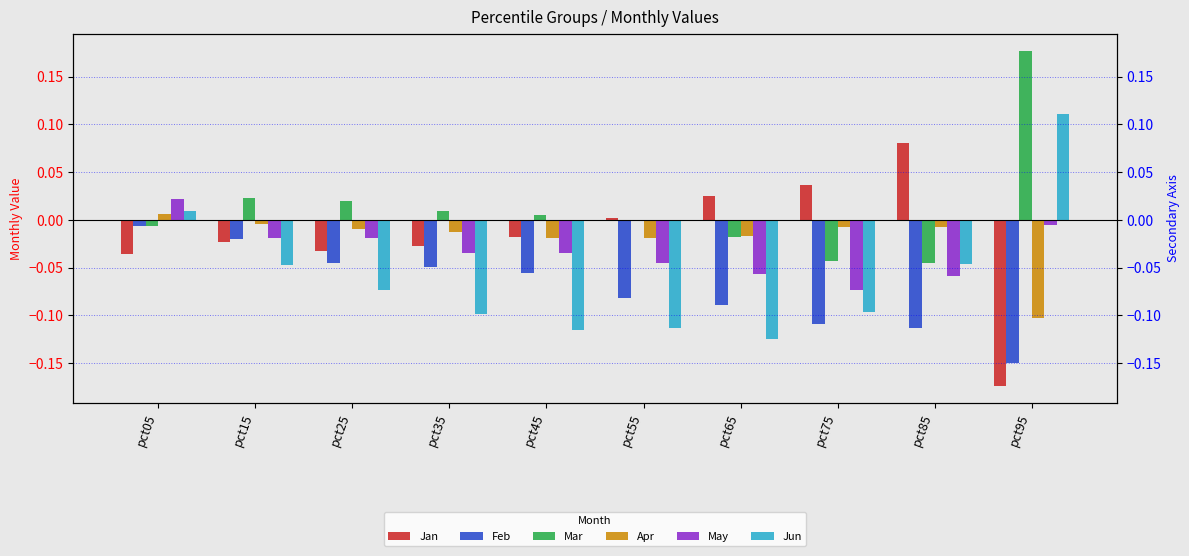

The value of Feb at pct95 is -0.3. True or false?

False